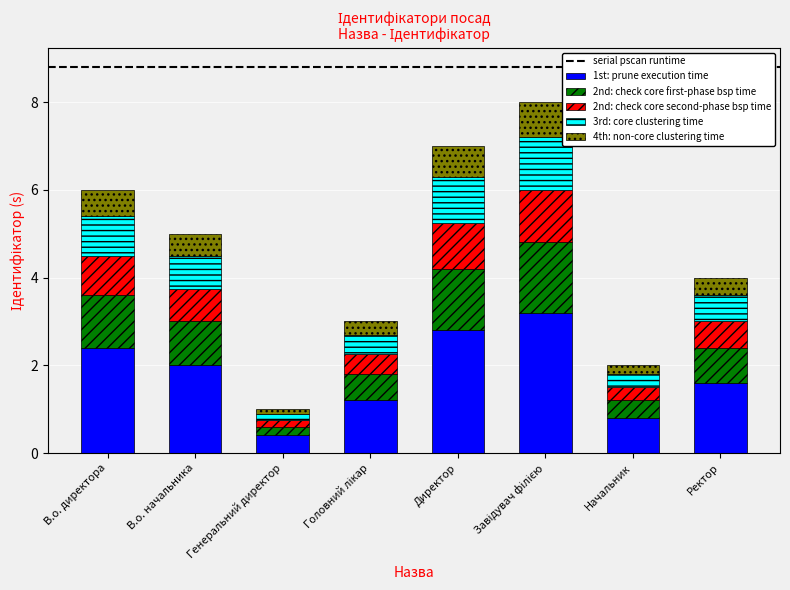

What is the difference between the maximum and minimum values in the 1st: prune execution time series?

2.8